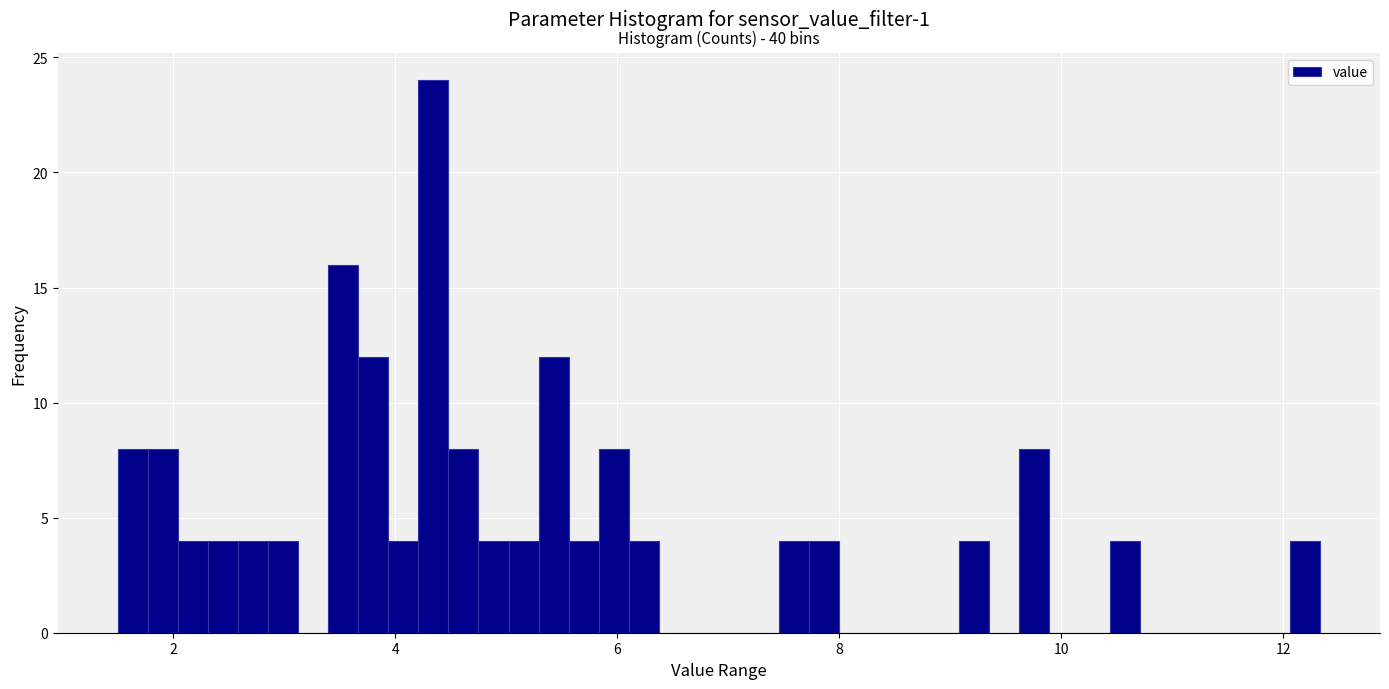

Around what value on the x-axis is the tallest bar? Give the approximate position of its centre, as read against the axis.

4.4